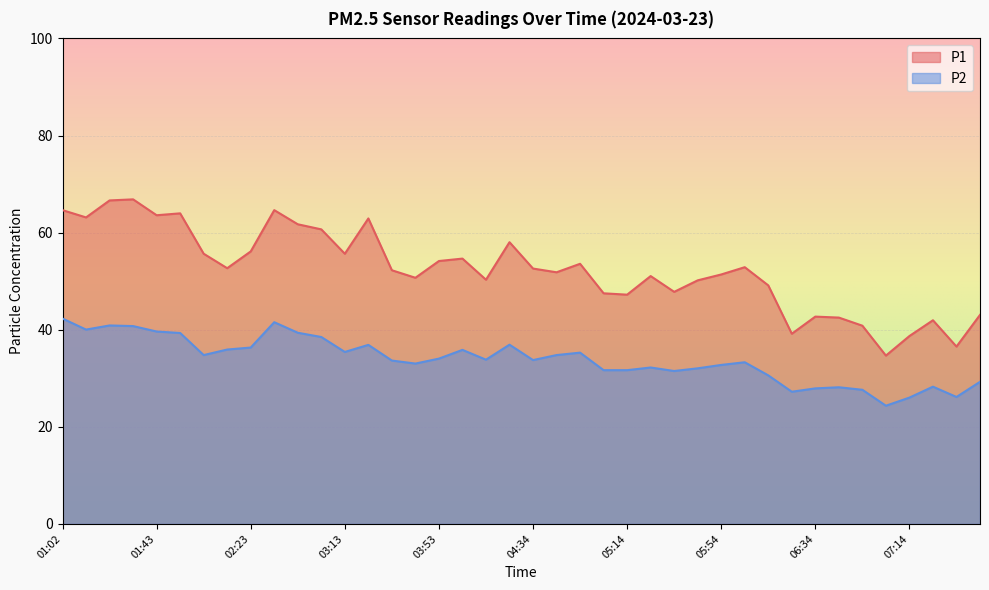

How many lines are shown in the chart?

2